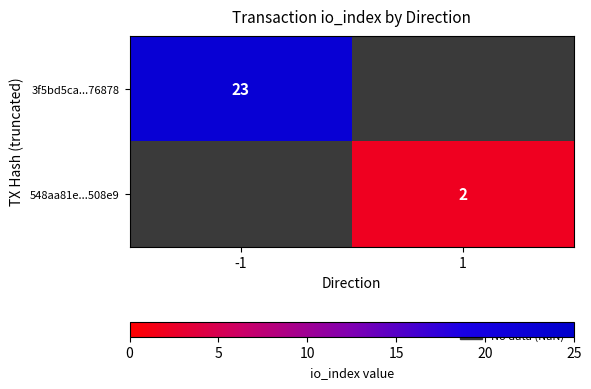

Is it true that 548aa81e...508e9 equals 1 at 1?

False